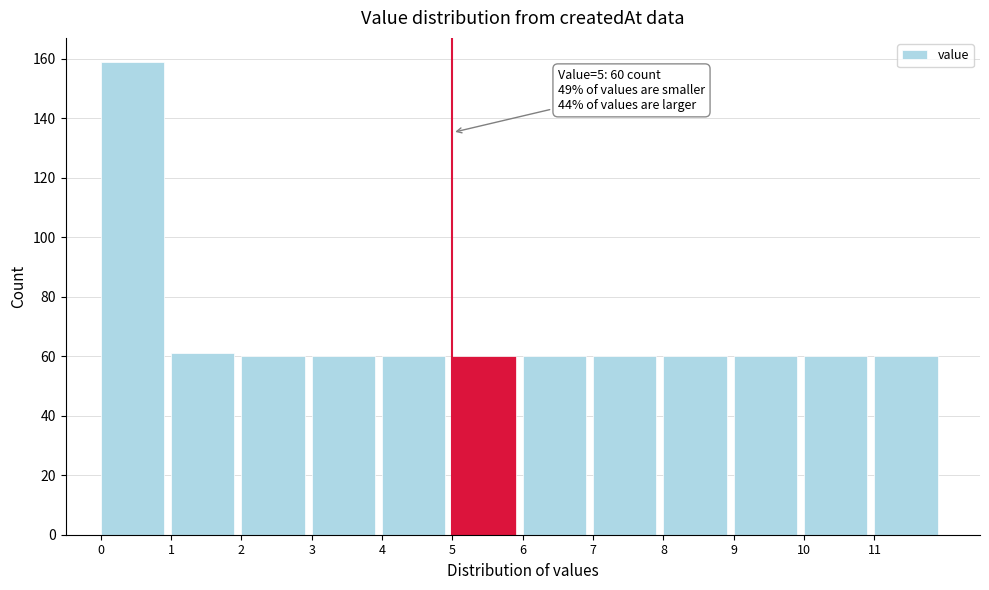

Which range on the x-axis has the tallest bar?

0 to 1